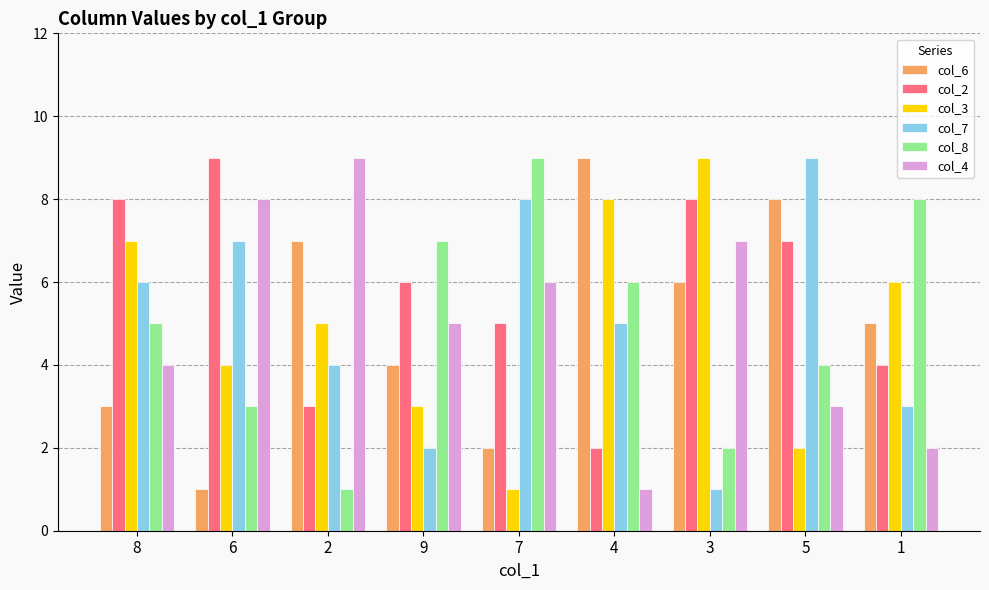

Read the col_3 value at 1.

6